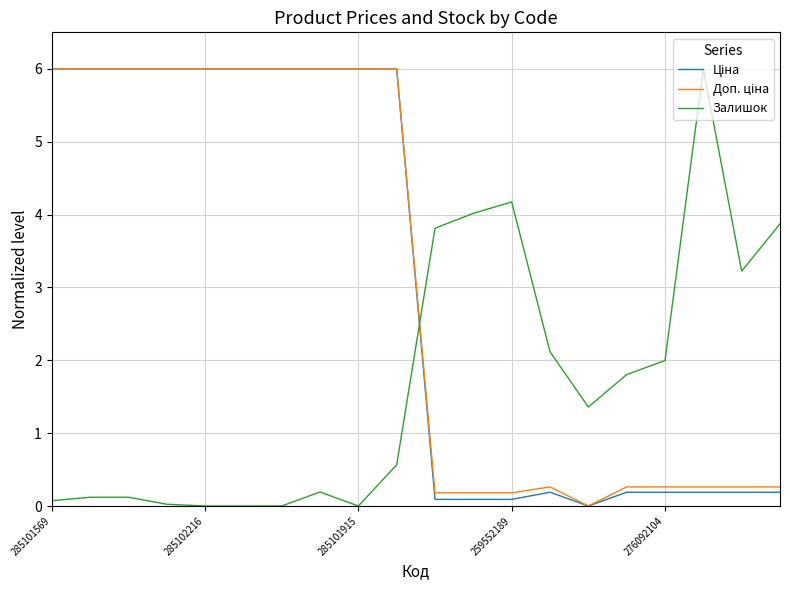

What is the total value across all series at 285102216?

12.0